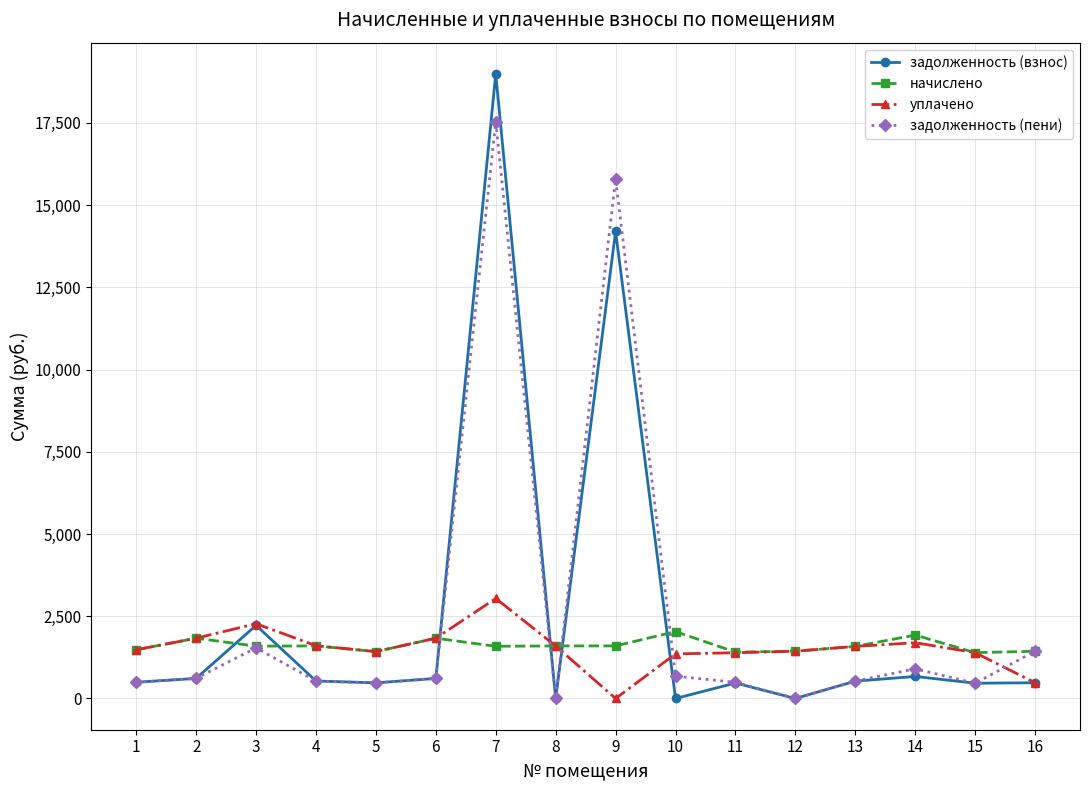

Does the chart display data point markers on the line(s)?

Yes